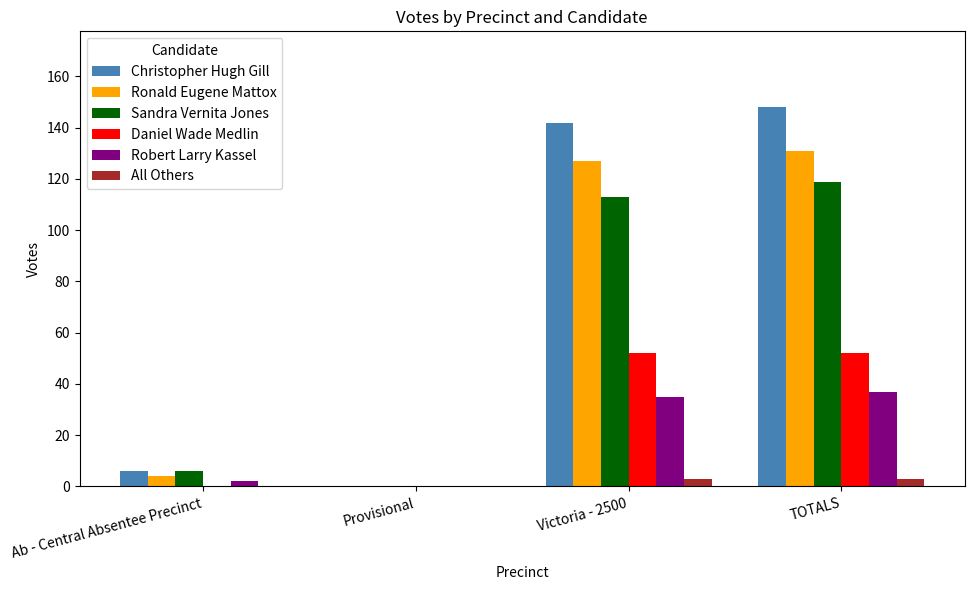

What is the spread (max minus min) of values at TOTALS?

145